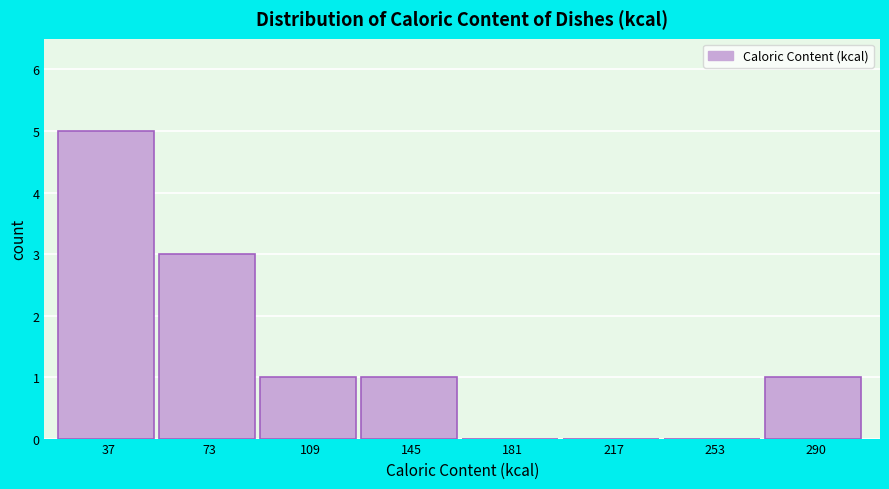

Reading right to left, transcribe all the data shown in this chart.

290=1	253=0	217=0	181=0	145=1	109=1	73=3	37=5